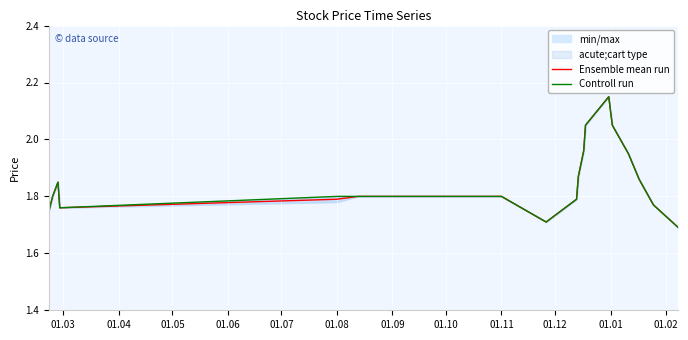

How many lines are shown in the chart?

2